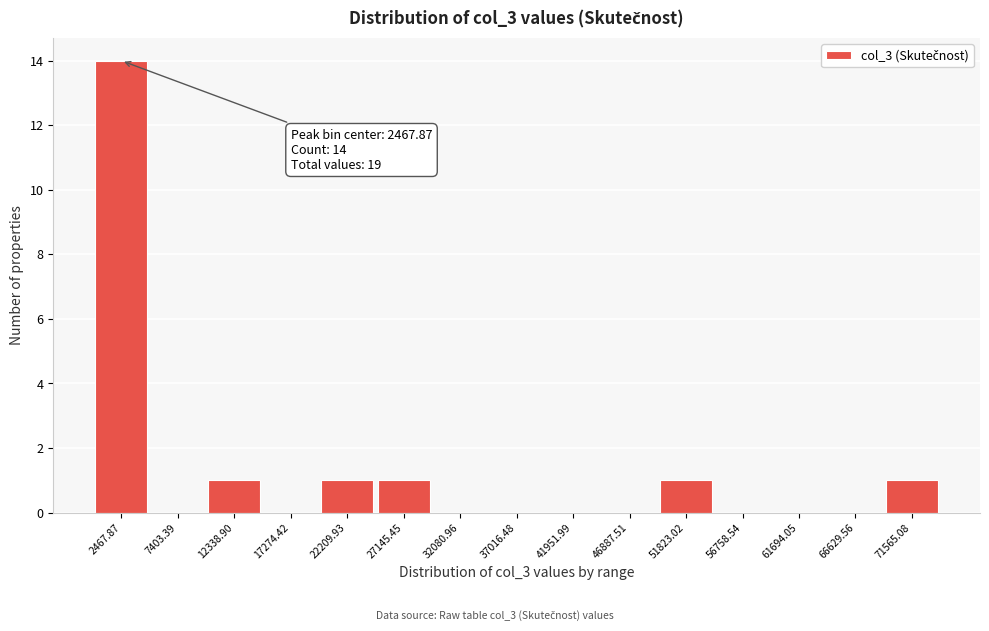

Which range on the x-axis has the tallest bar?

0 to 5000